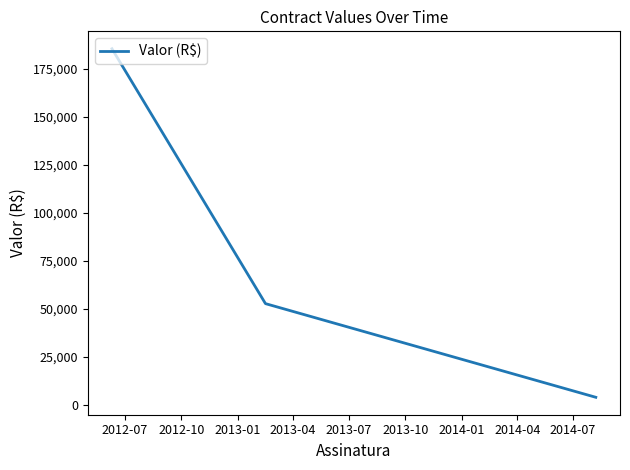

What is the difference between the maximum and minimum values?

181592.9